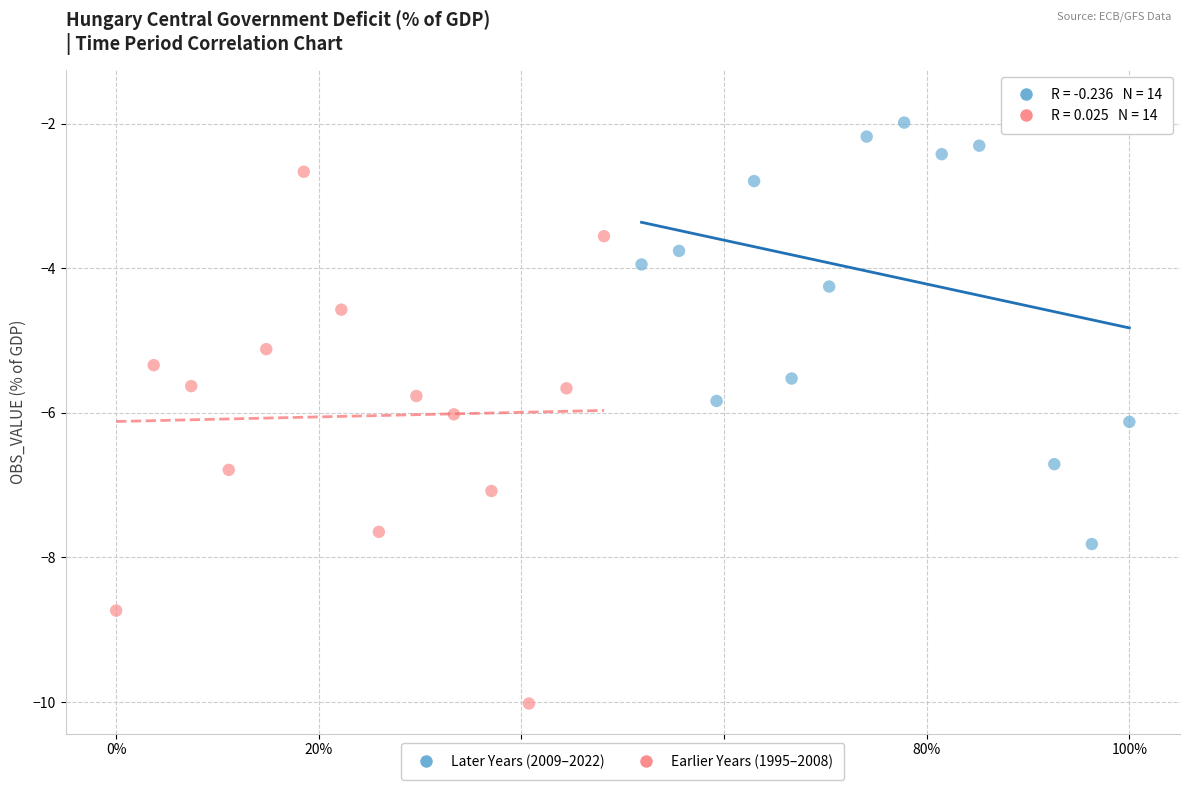

Which series has the widest spread of Y values?

Earlier Years (1995–2008)